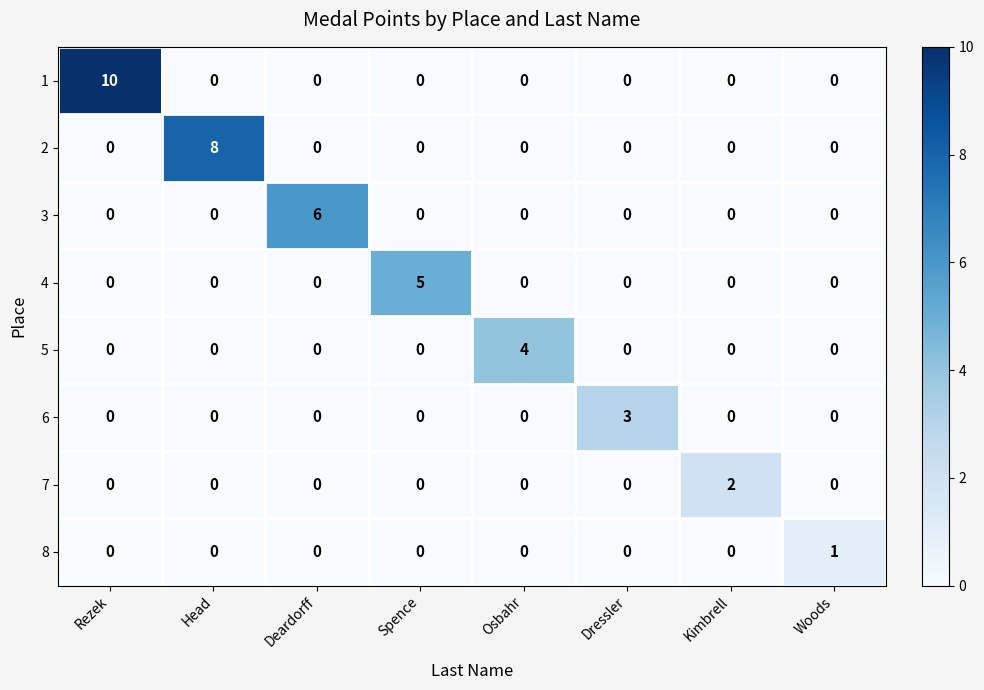

At which label does 8 reach its peak?

Woods